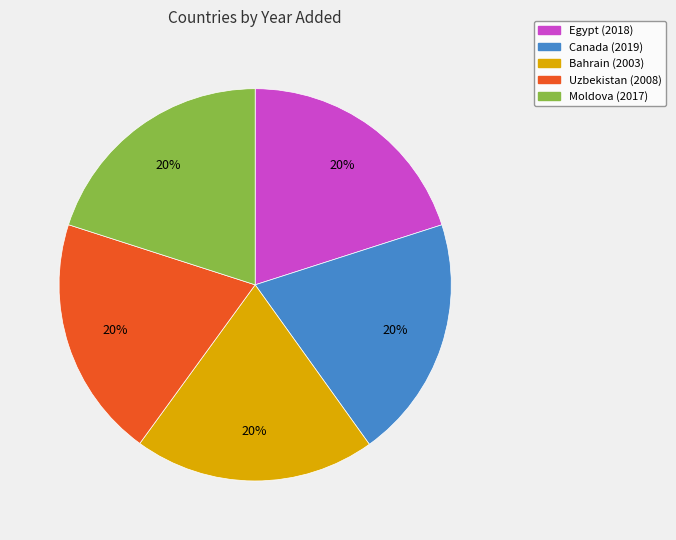

To the nearest percent, what is the average slice percentage?

20%